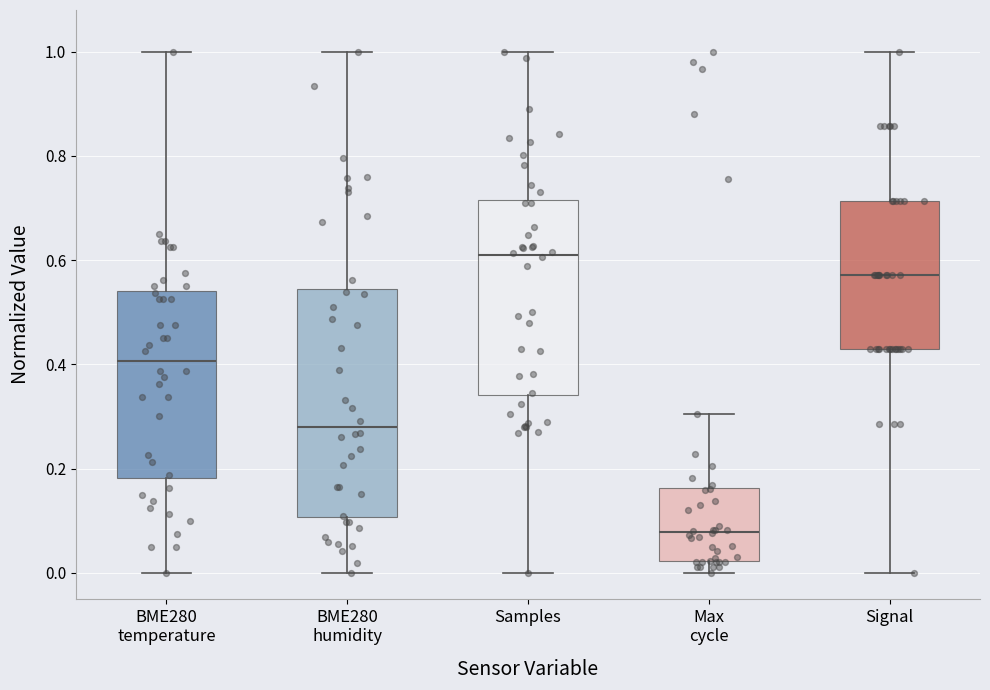

Which box's median line is the highest?

Samples